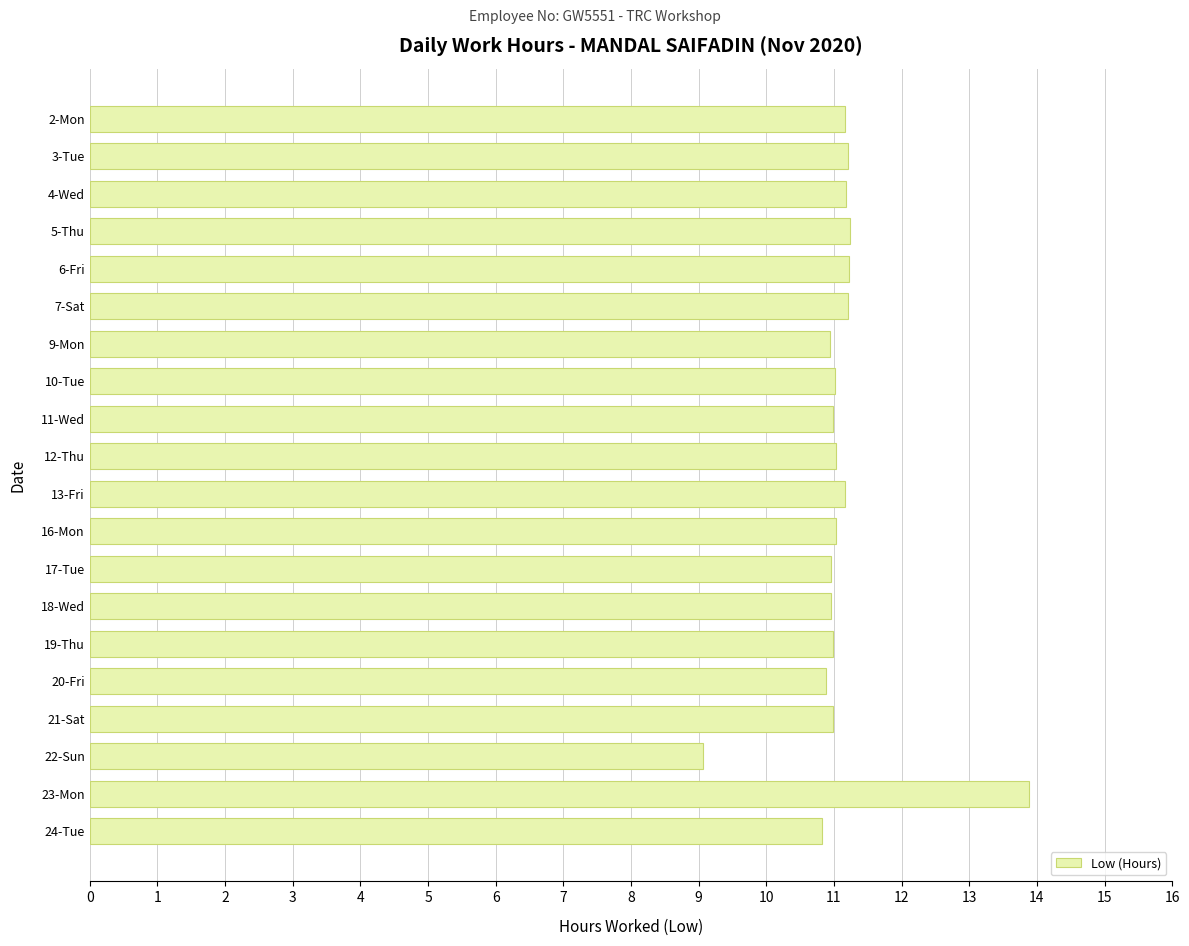

What is the approximate value at 21-Sat?

11.0